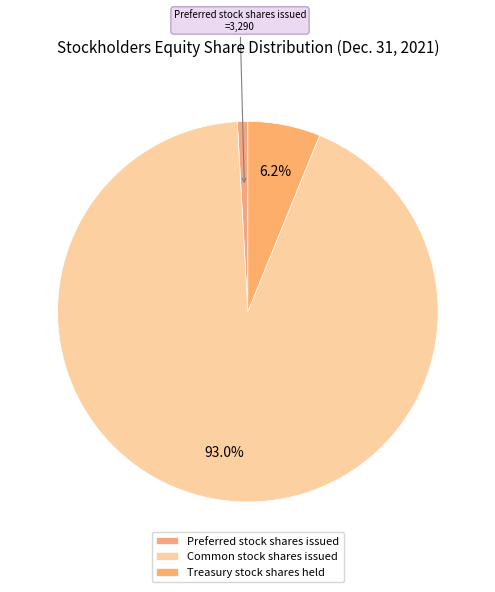

What is the smallest slice in the pie chart?

Preferred stock shares issued